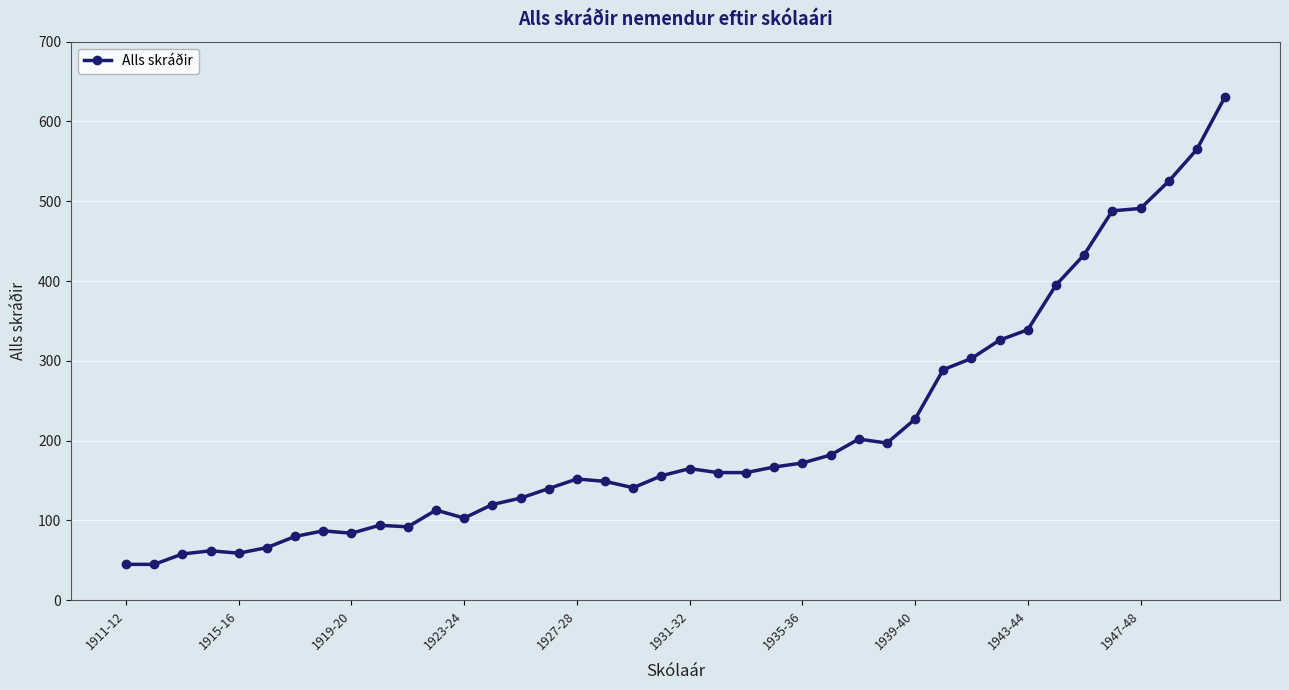

What is the smallest value displayed?

45